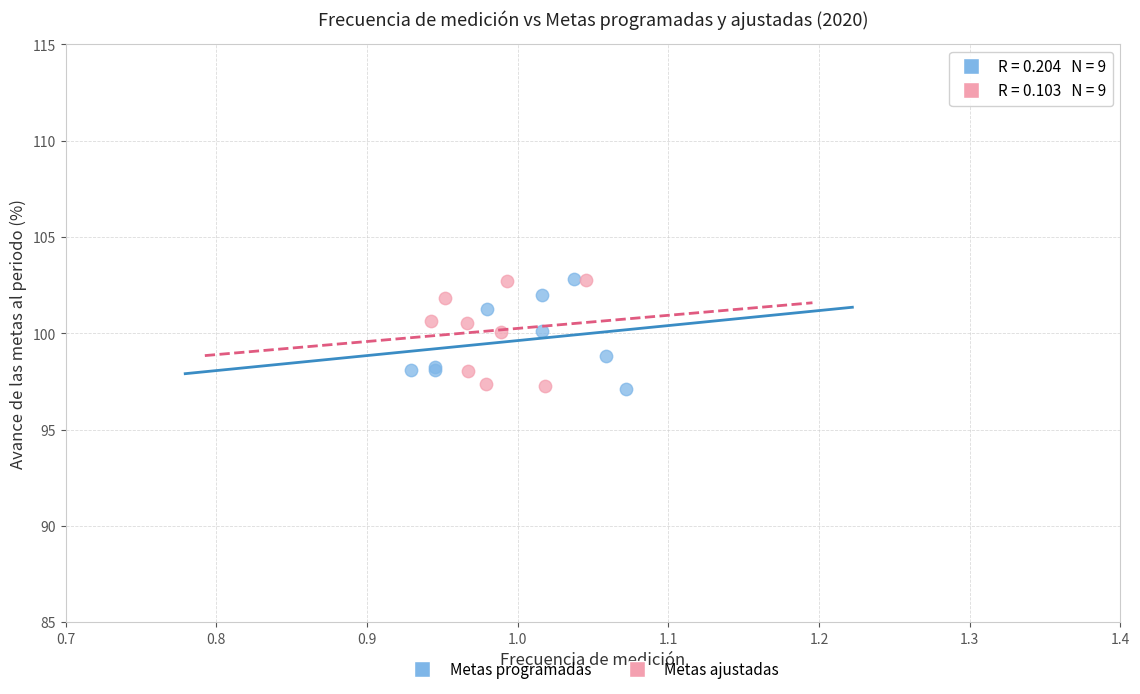

What are all the series names shown in the legend?

Metas programadas, Metas ajustadas